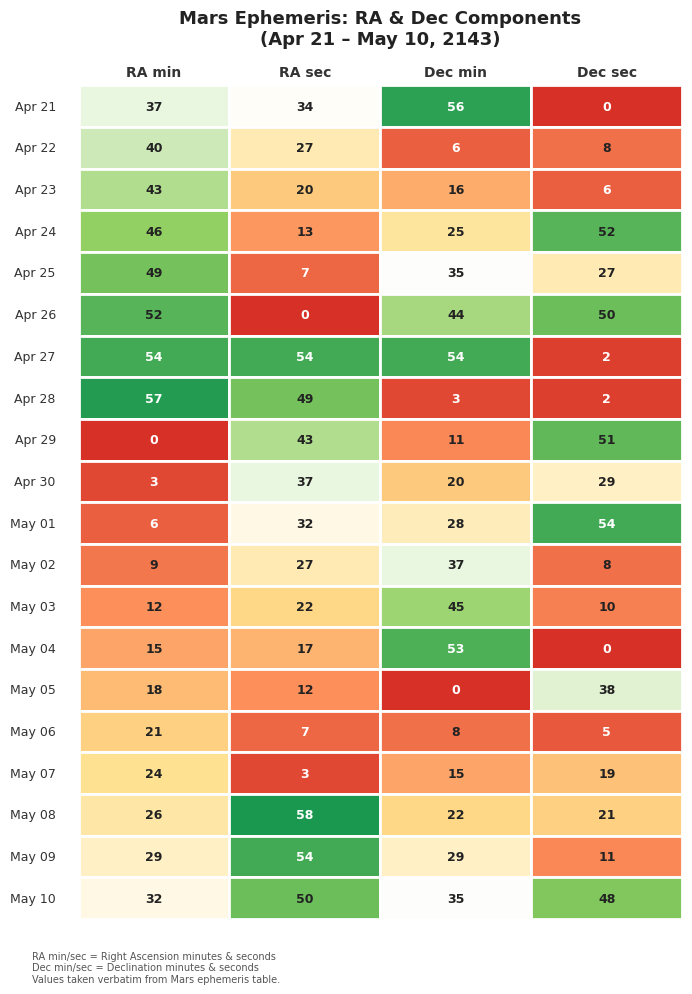

What is the difference between the maximum and minimum values in the RA sec series?

58